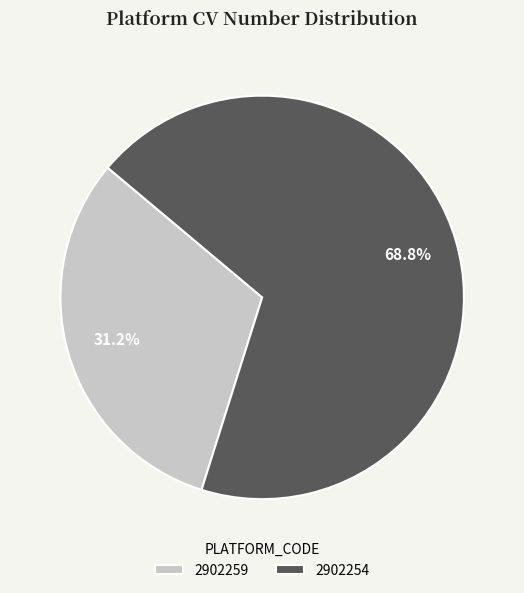

Is it true that 2902254 is 69% of the pie?

True